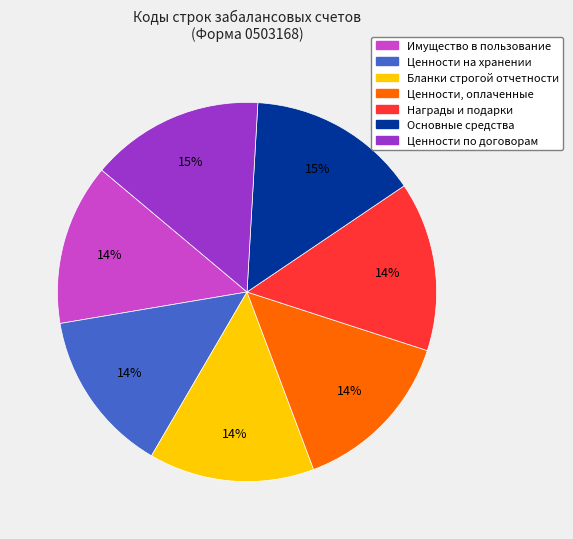

Is it true that Бланки строгой отчетности is 14% of the pie?

True